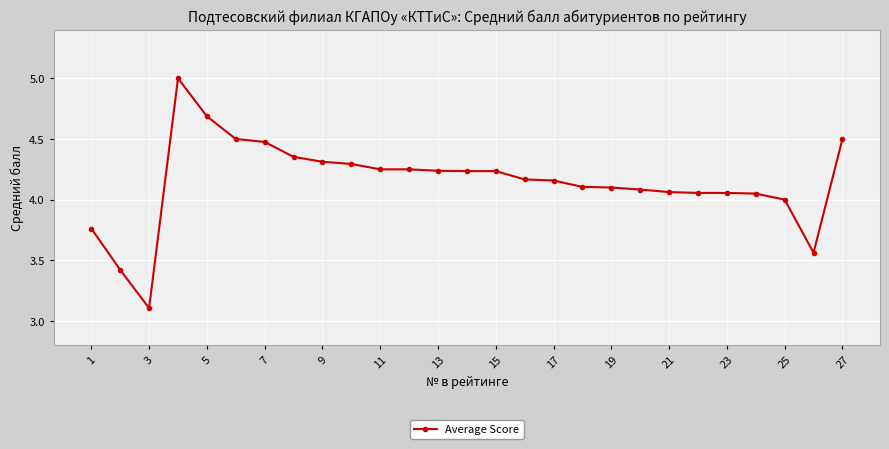

What is the value of the 9th point from the left?

4.3